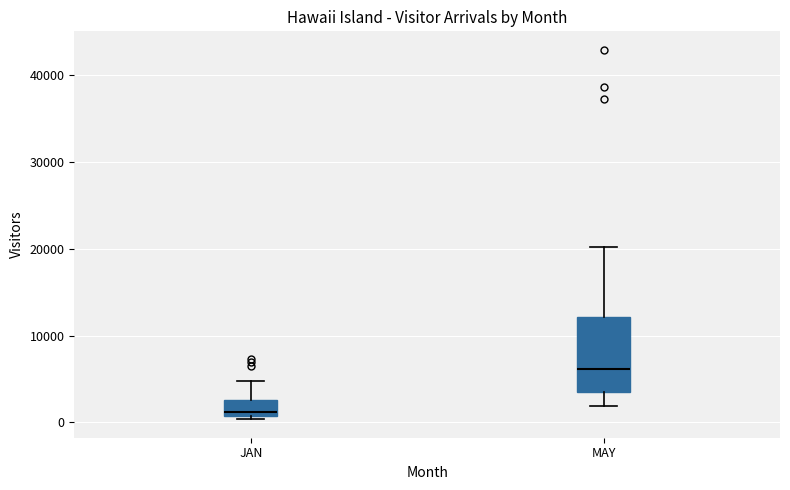

Where does the median line of the box for MAY sit on the y-axis? The values are not printed on the chart, so give them approximately, as read against the axis.

6000